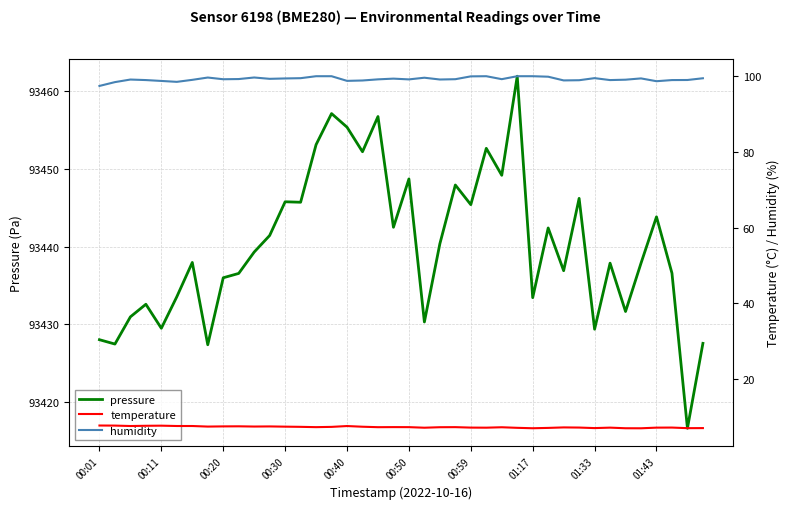

True or false: temperature has more than 2 interior local peaks.

True